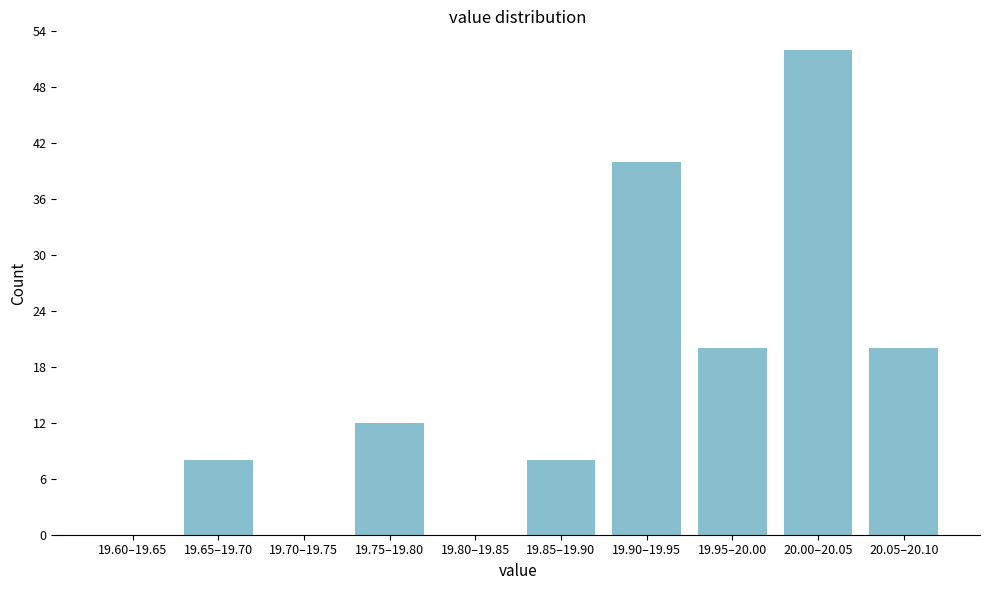

Reading left to right, what are all the values shown in this chart?

19.60–19.65=0	19.65–19.70=8	19.70–19.75=0	19.75–19.80=12	19.80–19.85=0	19.85–19.90=8	19.90–19.95=40	19.95–20.00=20	20.00–20.05=52	20.05–20.10=20